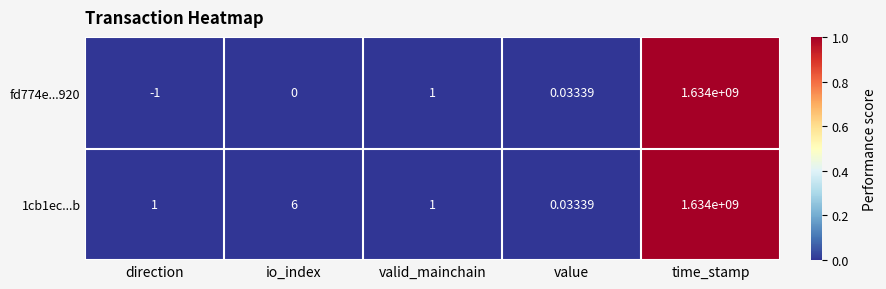

List the labels in order of fd774e...920 value, smallest first.

direction, io_index, value, valid_mainchain, time_stamp